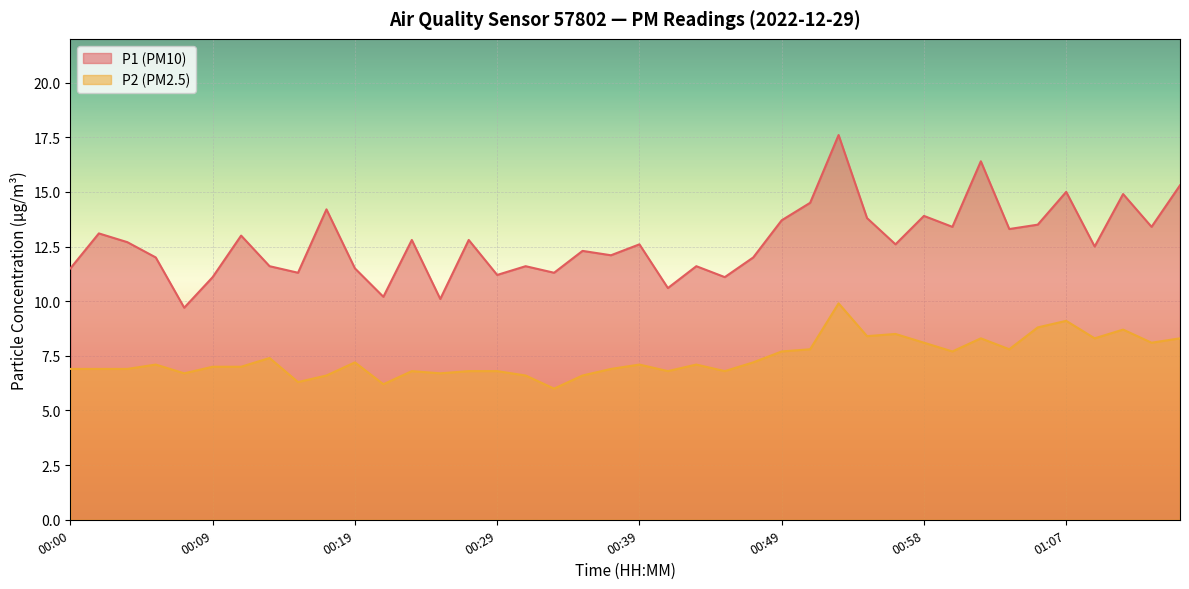

Between 00:25 and 00:21, which is larger?

00:21